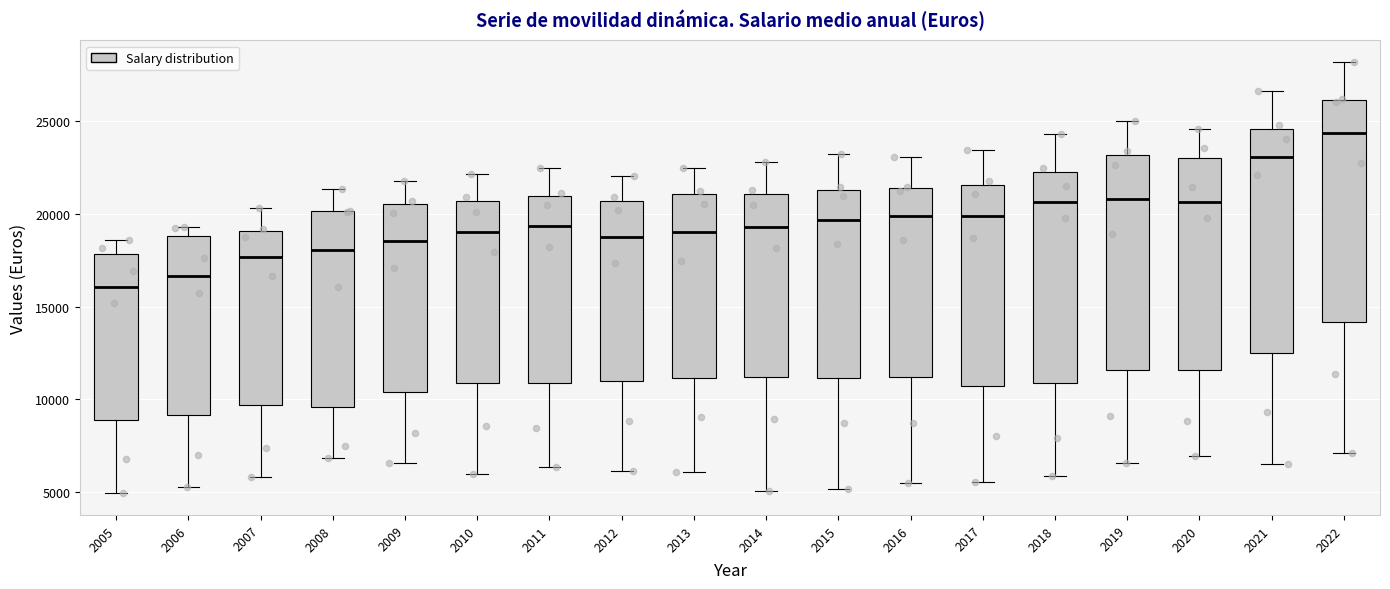

Reading left to right, transcribe this box plot: for each box, give where its median line is, the range the box spans, and where its two whiskers end, as read against the y-axis. The values are not printed on the chart, so give them approximately, as read against the axis.

2005: median 16000, box 9000 to 18000, whiskers 5000 to 18500
2006: median 16500, box 9000 to 19000, whiskers 5000 to 19500
2007: median 17500, box 9500 to 19000, whiskers 6000 to 20500
2008: median 18000, box 9500 to 20000, whiskers 7000 to 21500
2009: median 18500, box 10500 to 20500, whiskers 6500 to 22000
2010: median 19000, box 11000 to 20500, whiskers 6000 to 22000
2011: median 19500, box 11000 to 21000, whiskers 6500 to 22500
2012: median 19000, box 11000 to 20500, whiskers 6000 to 22000
2013: median 19000, box 11000 to 21000, whiskers 6000 to 22500
2014: median 19500, box 11000 to 21000, whiskers 5000 to 23000
2015: median 19500, box 11000 to 21500, whiskers 5000 to 23000
2016: median 20000, box 11000 to 21500, whiskers 5500 to 23000
2017: median 20000, box 10500 to 21500, whiskers 5500 to 23500
2018: median 20500, box 11000 to 22000, whiskers 6000 to 24500
2019: median 21000, box 11500 to 23000, whiskers 6500 to 25000
2020: median 20500, box 11500 to 23000, whiskers 7000 to 24500
2021: median 23000, box 12500 to 24500, whiskers 6500 to 26500
2022: median 24500, box 14000 to 26000, whiskers 7000 to 28000